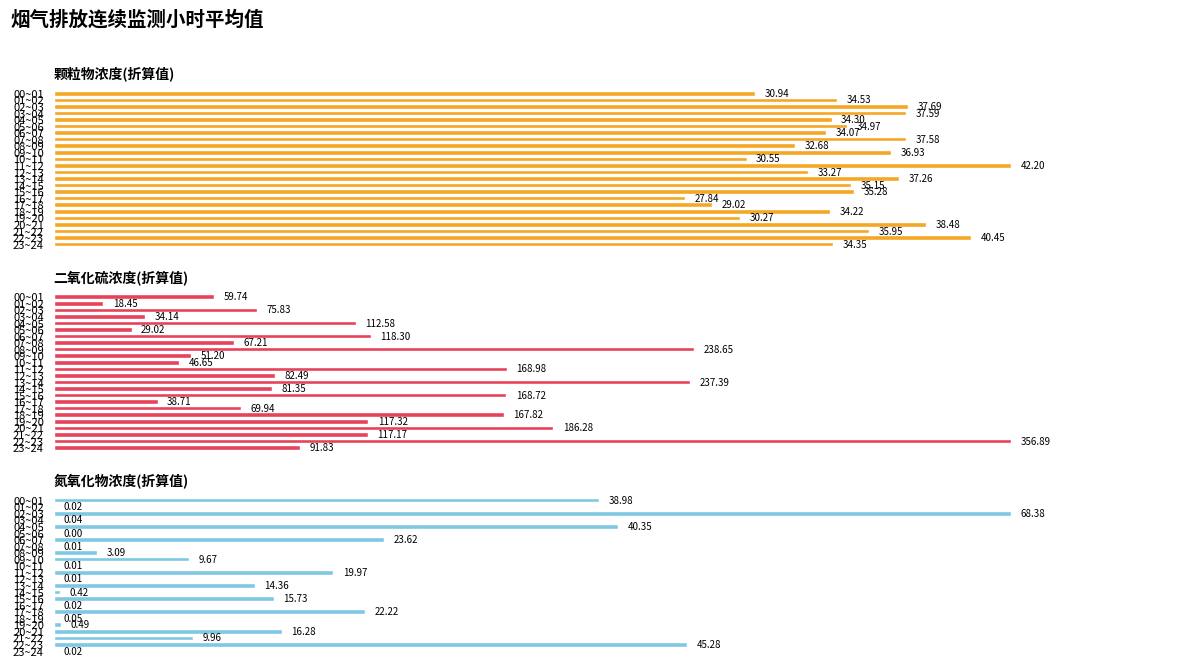

List the series in order of their overall mean, highest first.

二氧化硫浓度(折算值), 颗粒物浓度(折算值), 氮氧化物浓度(折算值)